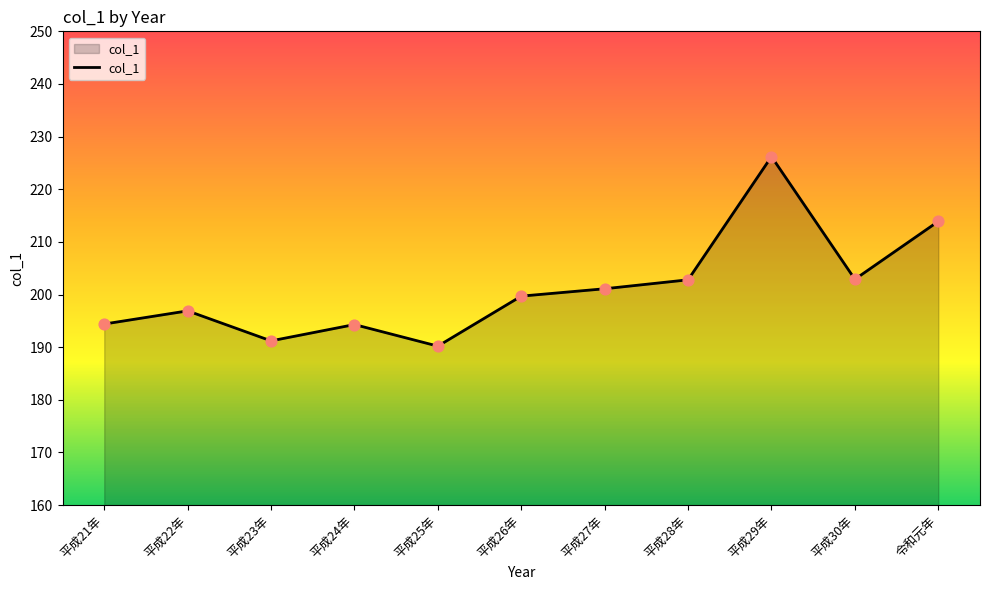

What is the ratio of the value at 平成26年 to the value at 令和元年?

0.9